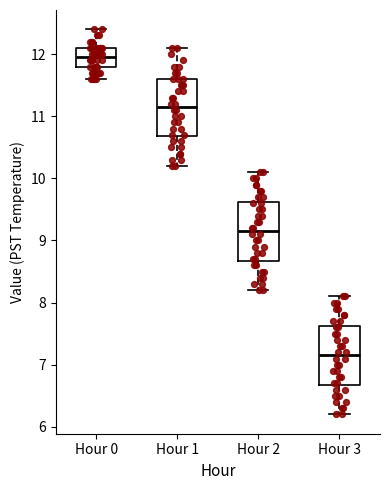

Reading left to right, read every box against the y-axis: the position of its median line, the range the box covers, and the ends of its whiskers. The values are not printed on the chart, so give them approximately, as read against the axis.

Hour 0: median 12.0, box 11.8 to 12.1, whiskers 11.6 to 12.4
Hour 1: median 11.2, box 10.7 to 11.6, whiskers 10.2 to 12.1
Hour 2: median 9.2, box 8.7 to 9.6, whiskers 8.2 to 10.1
Hour 3: median 7.2, box 6.7 to 7.6, whiskers 6.2 to 8.1